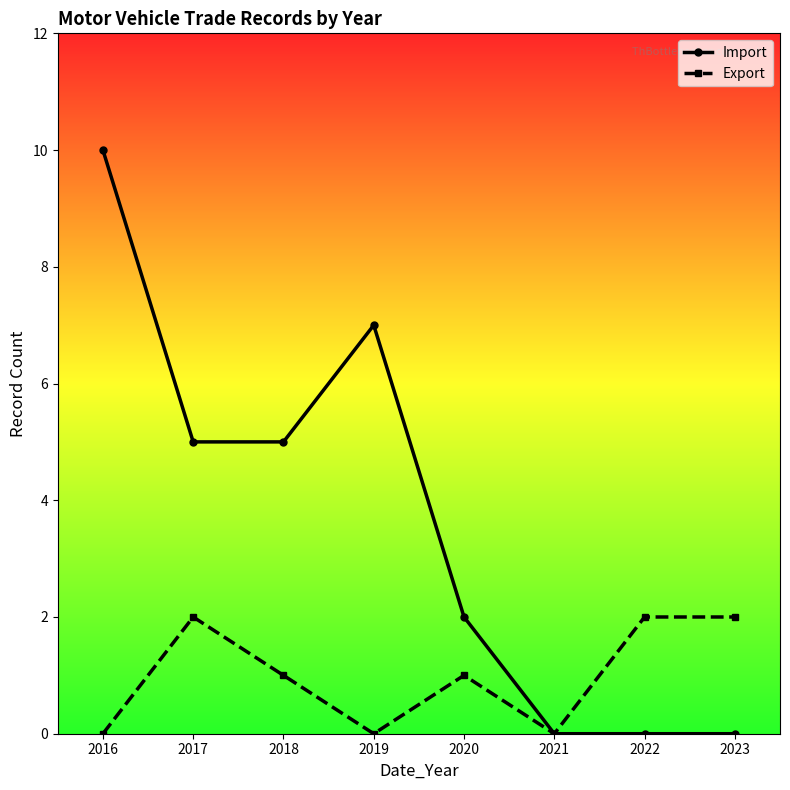

At which label does Import first exceed 5?

2016